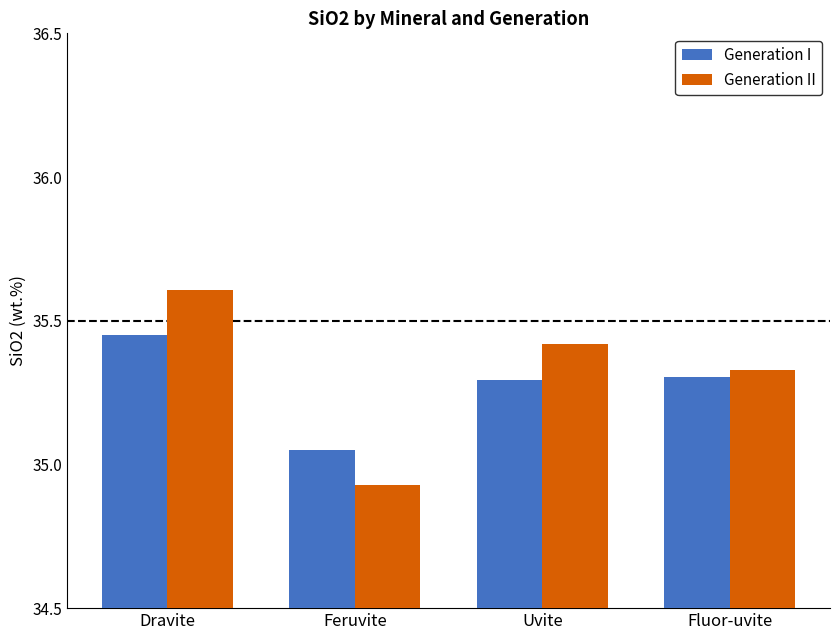

Is it true that Generation II equals 10.5 at Dravite?

False